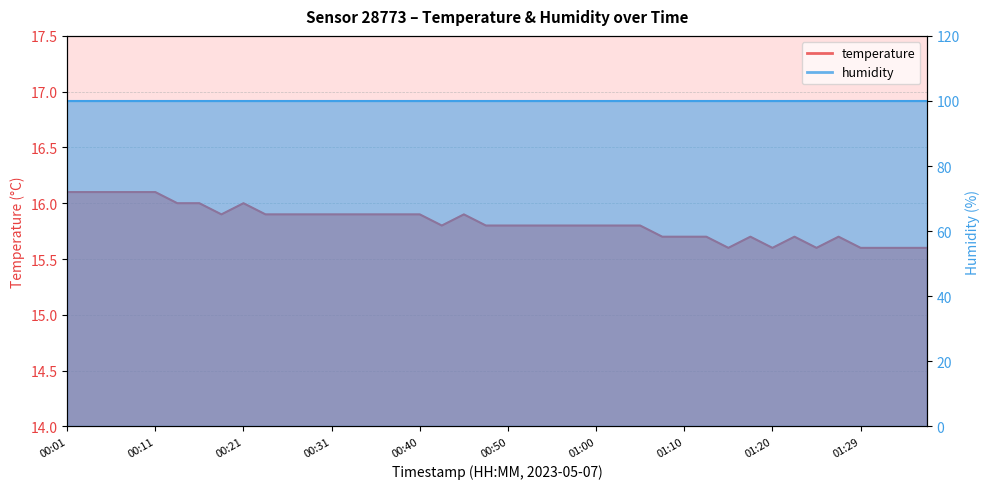

At which label is the value closest to 15?

01:15